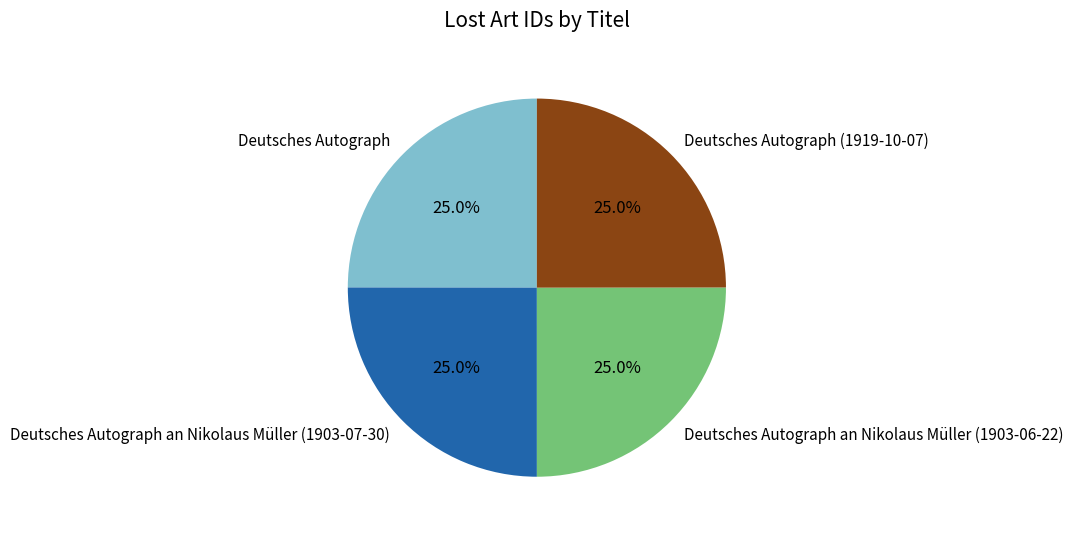

To the nearest percent, what is the average slice percentage?

25%